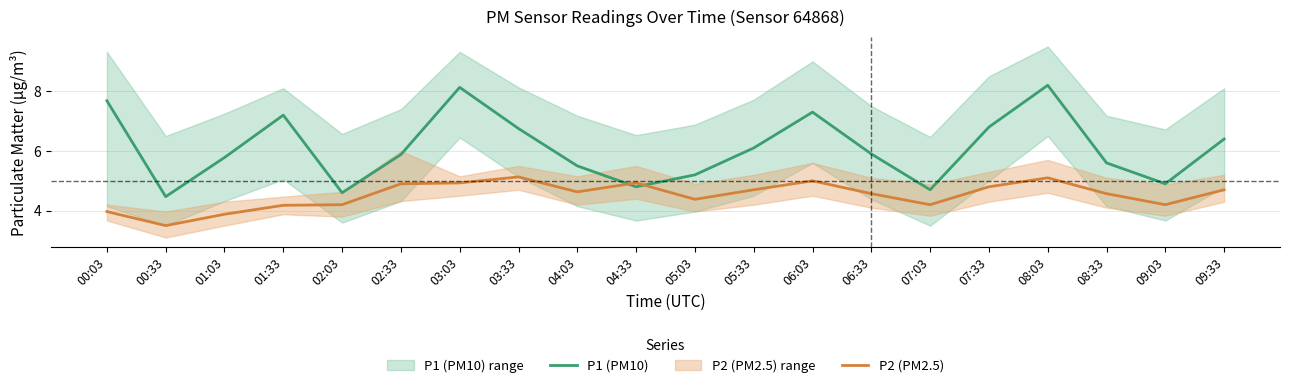

Count the number of categories in the chart.

20